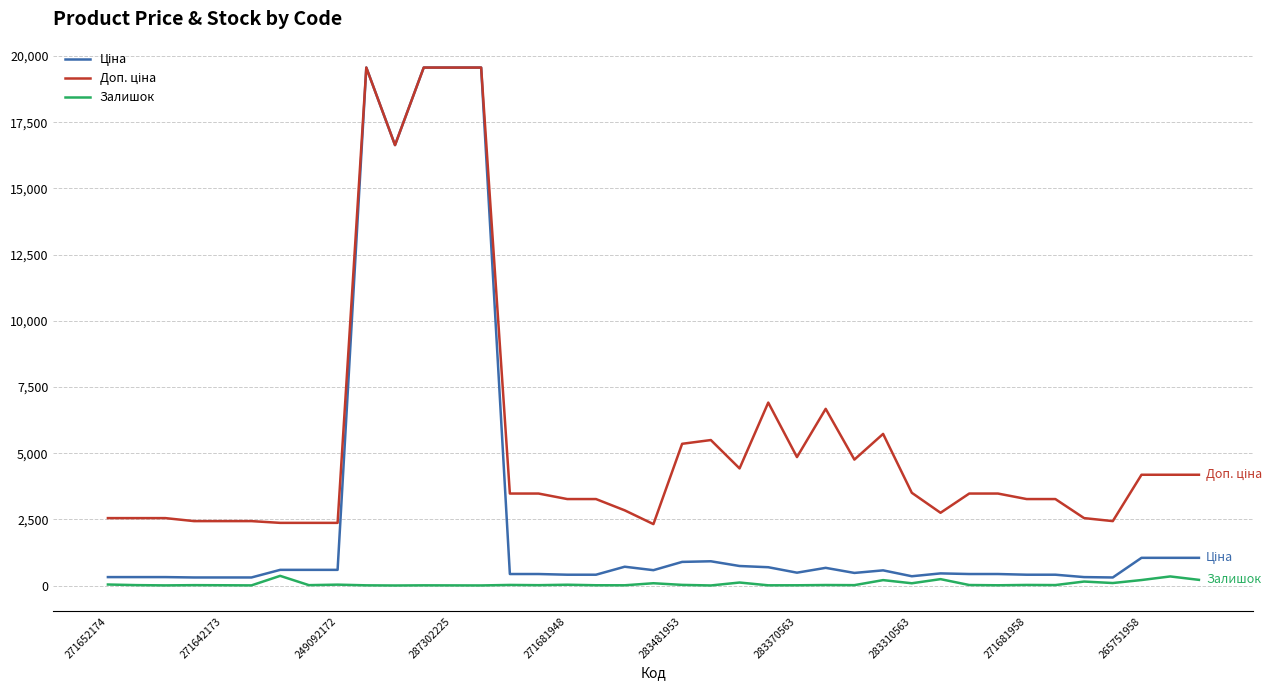

What is the maximum value shown in the chart?

19564.9